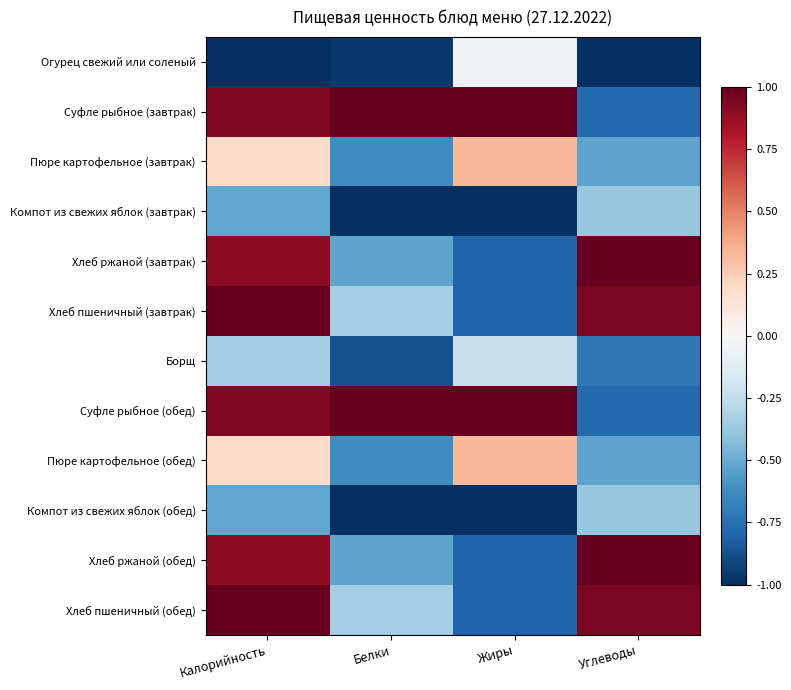

At Углеводы, list the series in order from largest to smallest.

Хлеб ржаной (завтрак), Хлеб ржаной (обед), Хлеб пшеничный (завтрак), Хлеб пшеничный (обед), Компот из свежих яблок (завтрак), Компот из свежих яблок (обед), Пюре картофельное (завтрак), Пюре картофельное (обед), Борщ, Суфле рыбное (завтрак), Суфле рыбное (обед), Огурец свежий или соленый